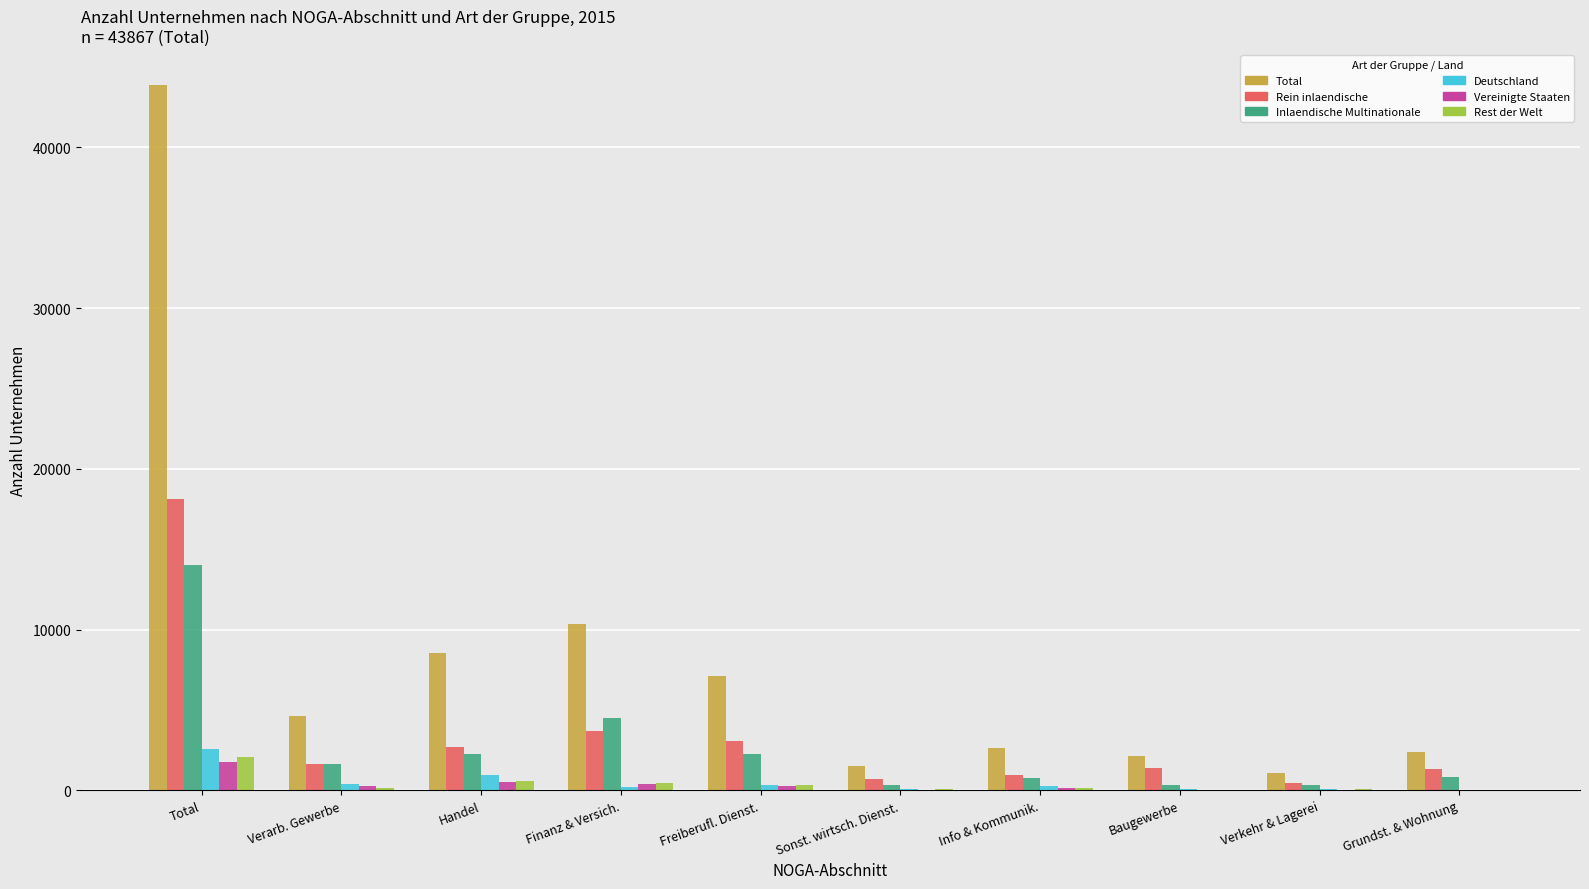

What is the sum of all Vereinigte Staaten values?

3531